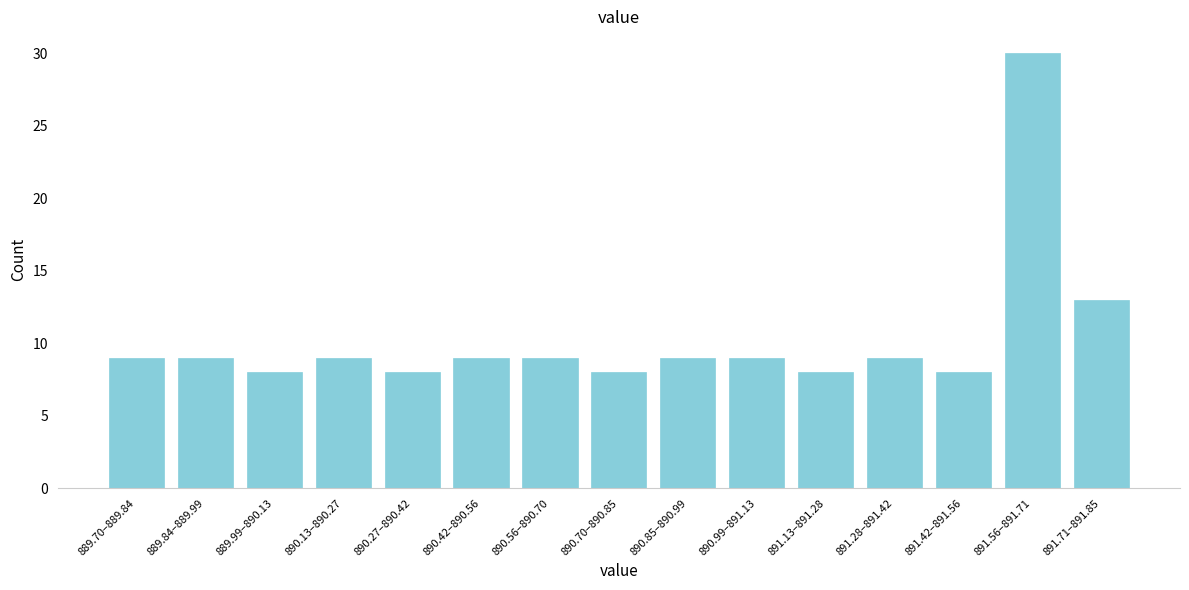

Reading left to right, transcribe all the data shown in this chart.

9	9	8	9	8	9	9	8	9	9	8	9	8	30	13